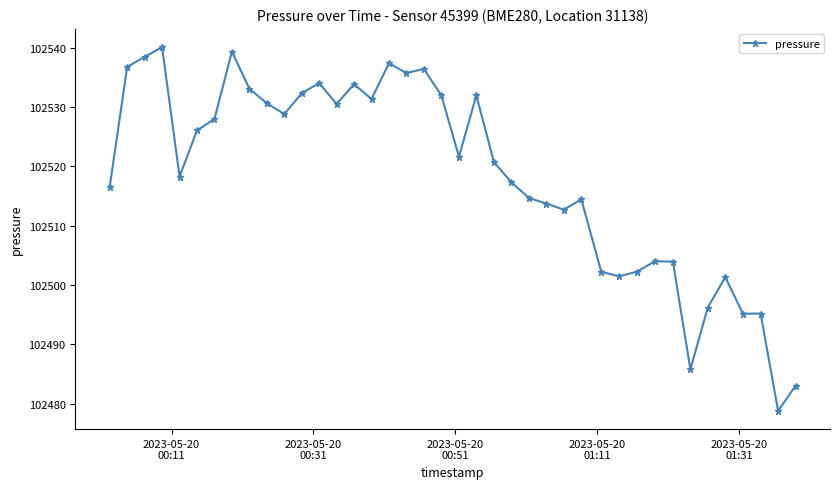

True or false: the data has more than 1 interior local peaks.

True